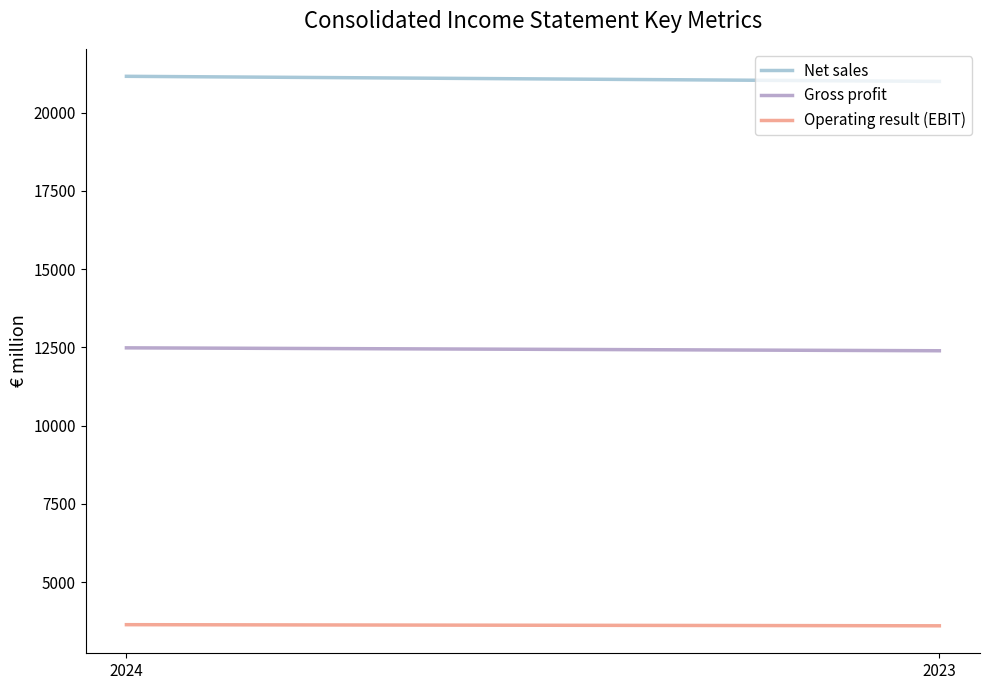

The value of Operating result (EBIT) at 2023 is 1172. True or false?

False